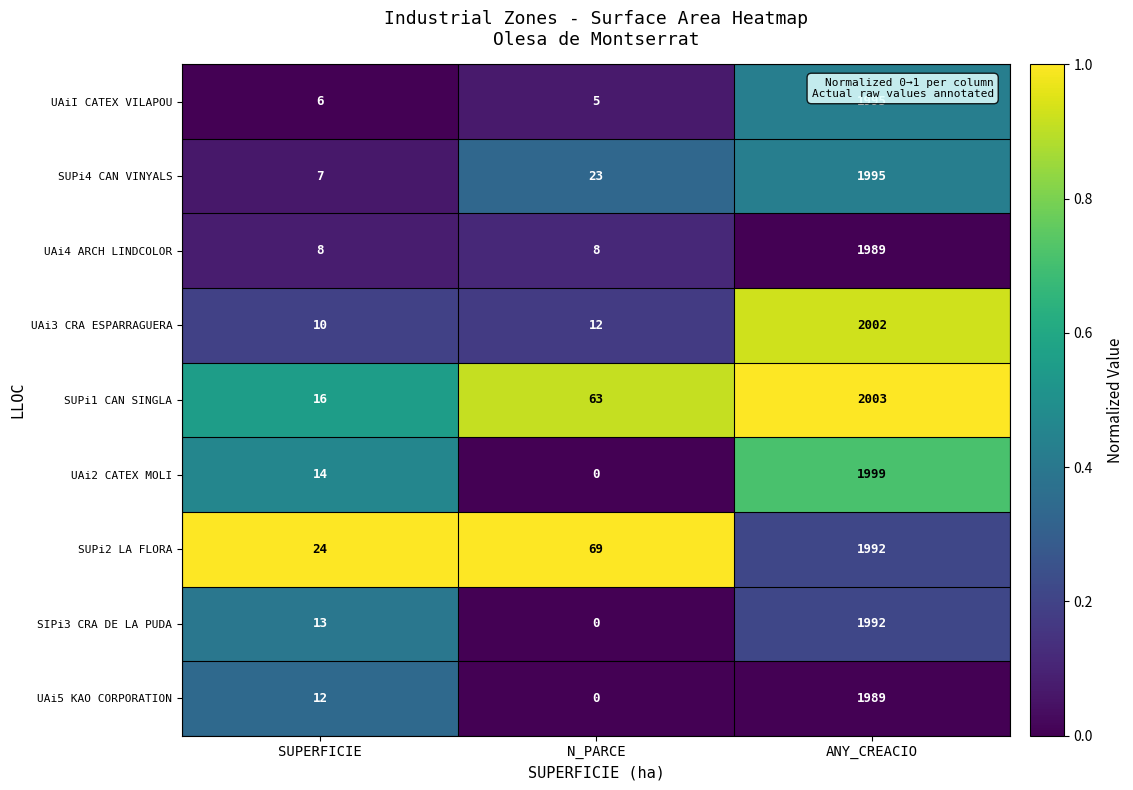

What is the difference between the UAi5 KAO CORPORATION values at ANY_CREACIO and SUPERFICIE?

1977